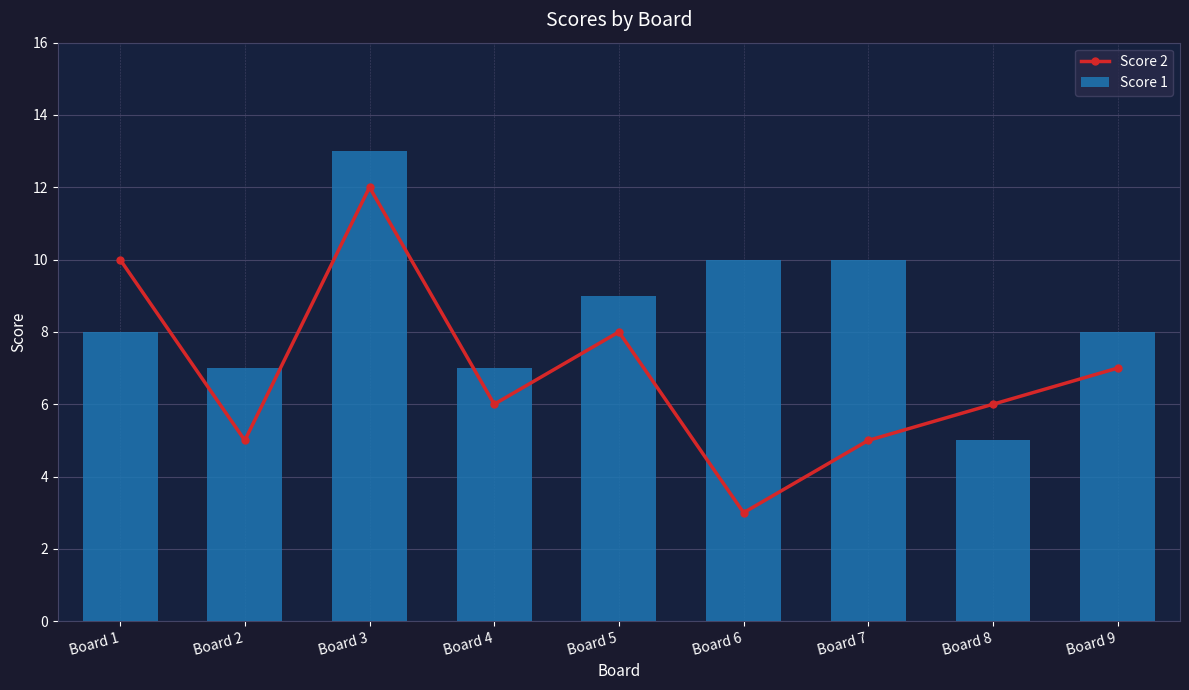

Which series has the largest total across all categories?

Score 1